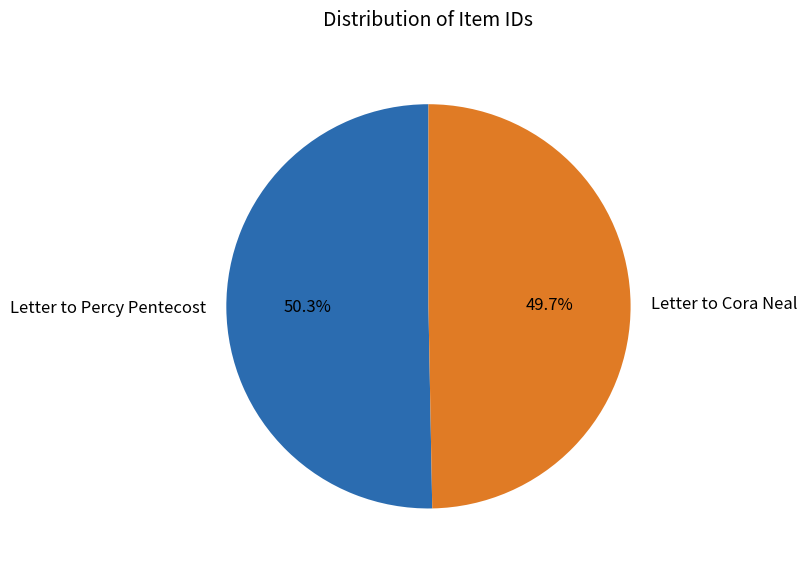

How many segments does this pie chart have?

2